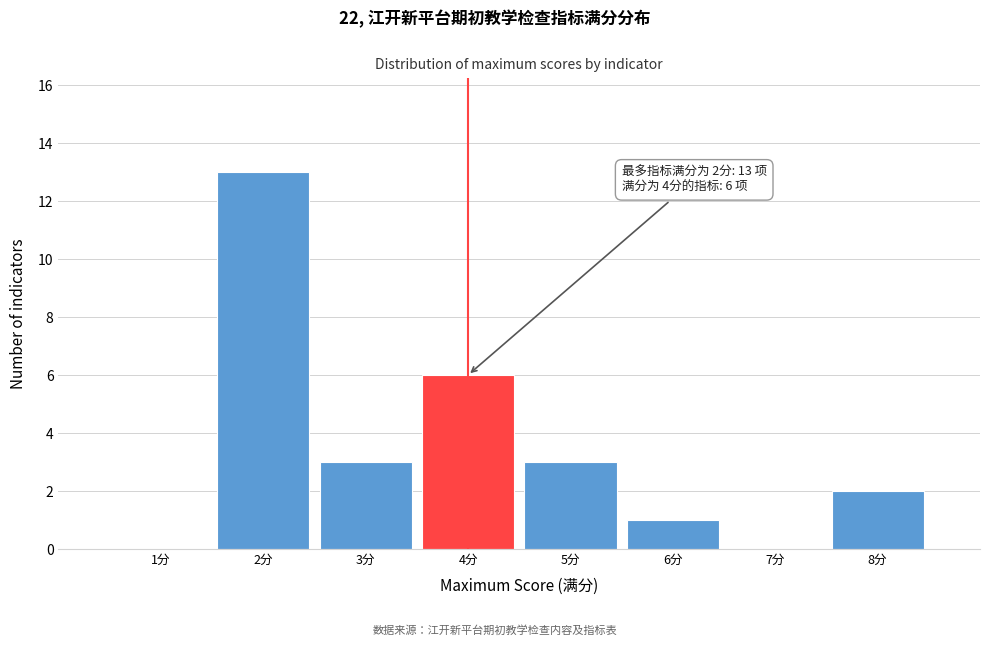

Over which range of the x-axis is the bar tallest?

1.5 to 2.5